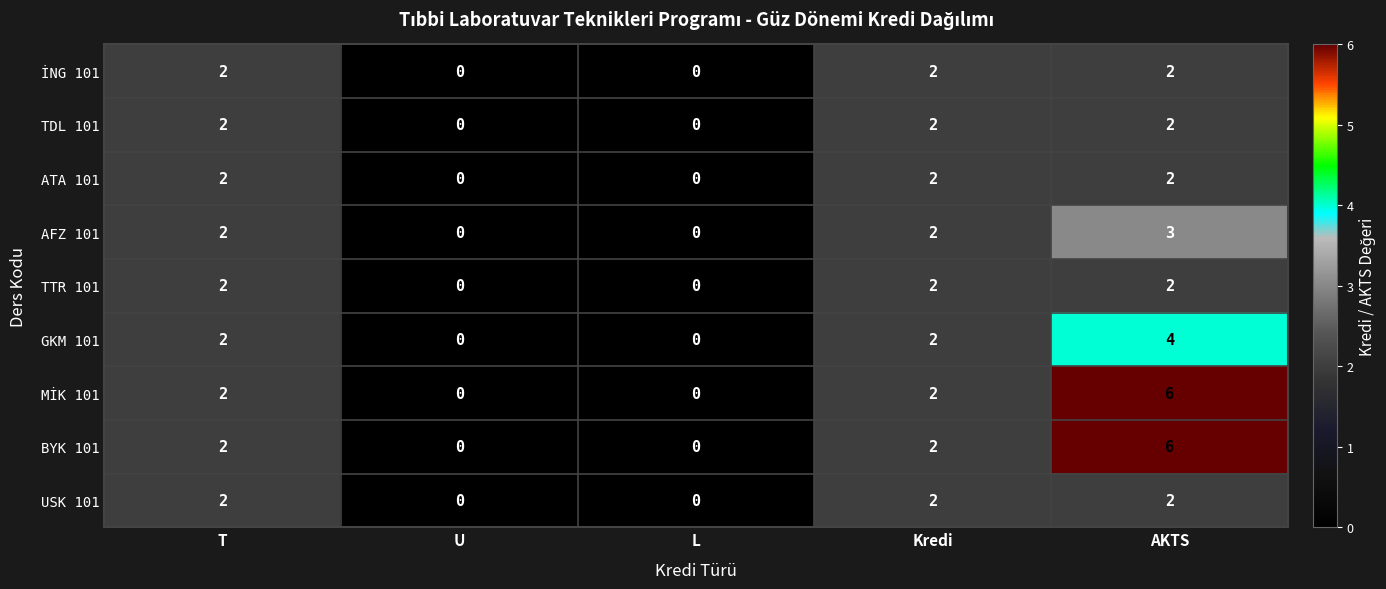

What is the greatest value displayed?

6